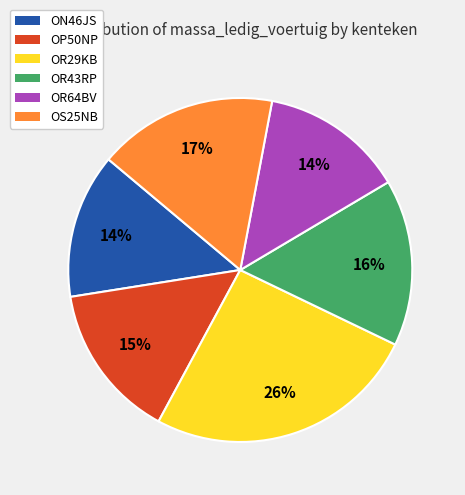

How many slices are in this pie chart?

6